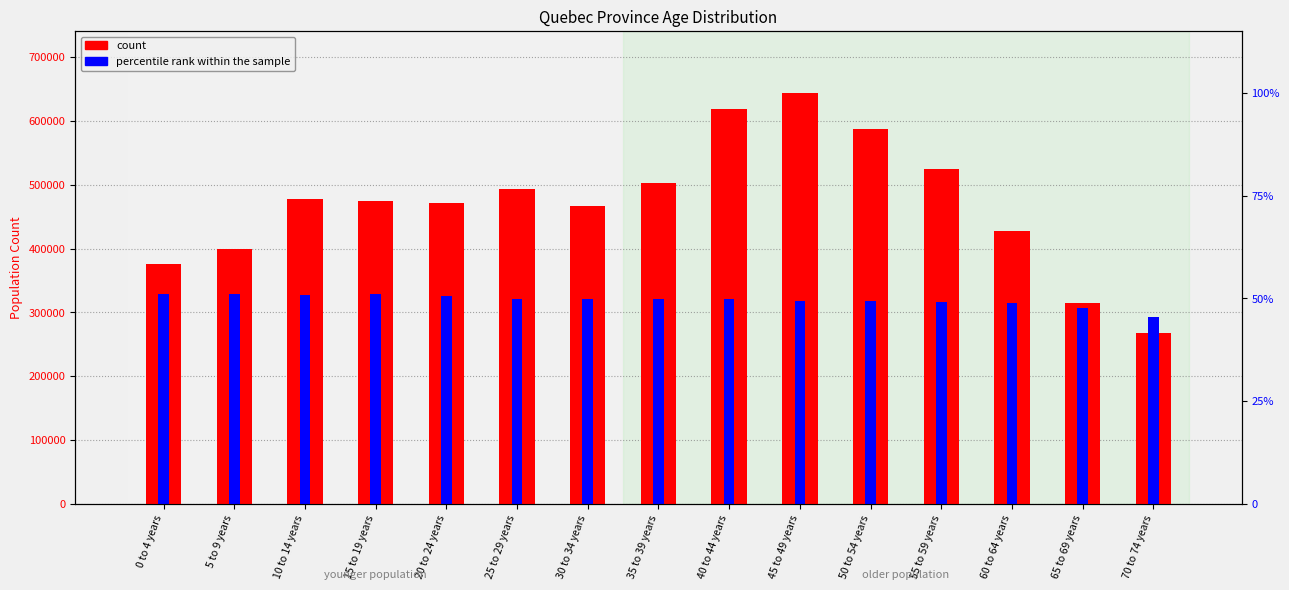

Does the chart contain any negative values?

No